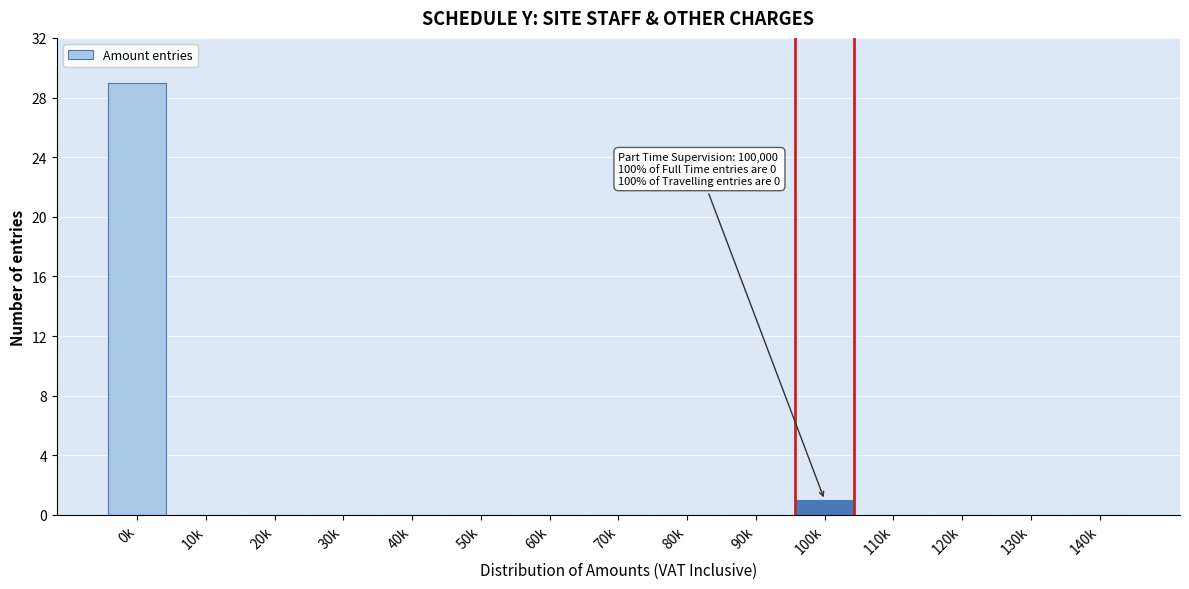

Reading right to left, extract all data points from this chart.

140k=0	130k=0	120k=0	110k=0	100k=1	90k=0	80k=0	70k=0	60k=0	50k=0	40k=0	30k=0	20k=0	10k=0	0k=29